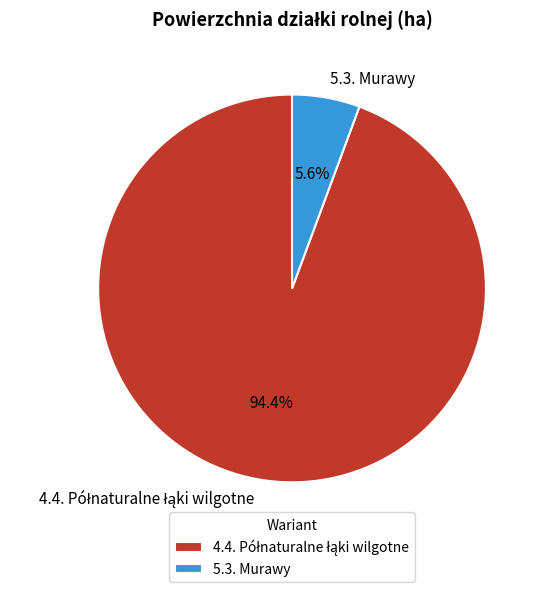

Which category has the smallest portion of the pie?

5.3. Murawy